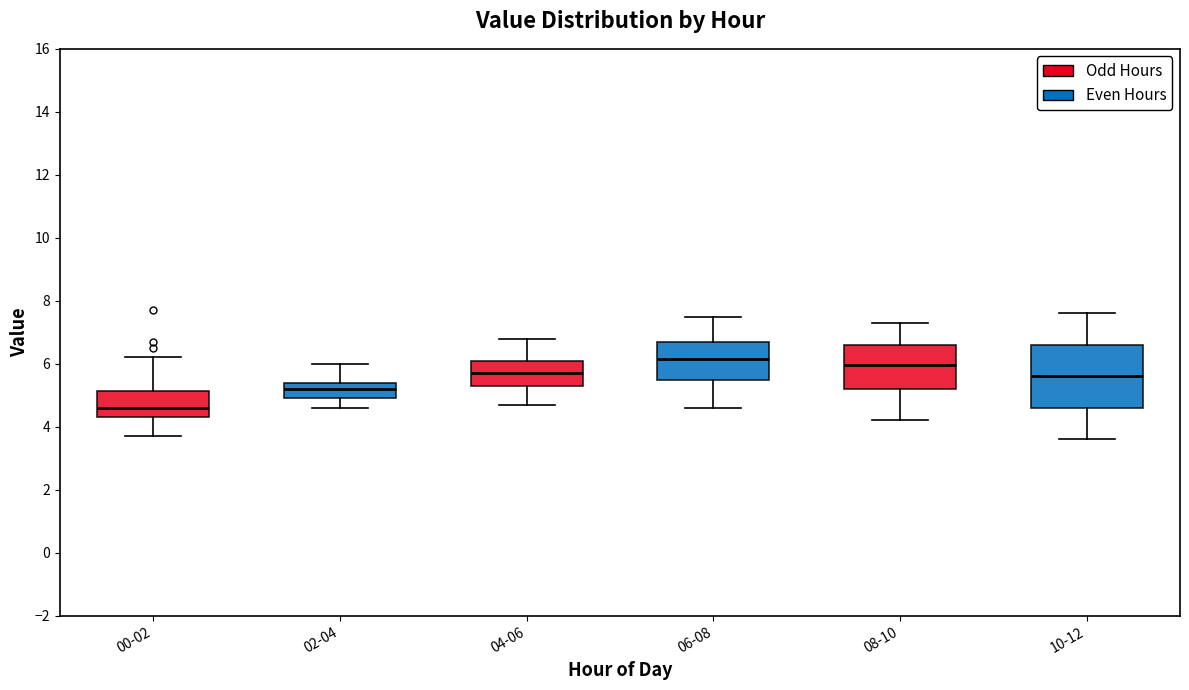

Which box is the tallest, from its lower edge to its upper edge?

10-12